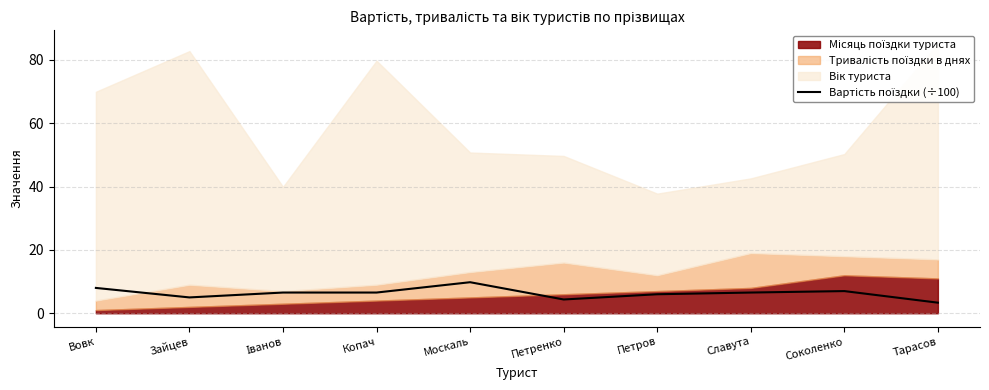

Reading left to right, list all the values displayed in this chart.

8.0	5.0	6.5	6.5	9.8	4.3	6.0	6.5	7.0	3.3